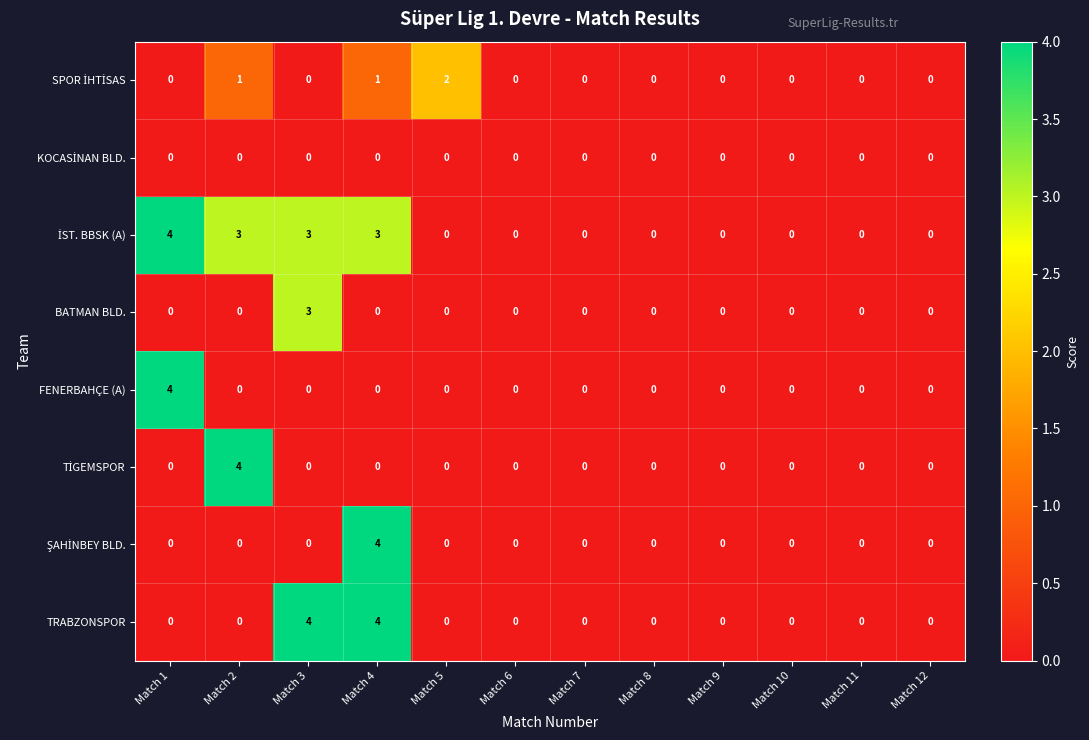

What is the maximum value shown in the chart?

4